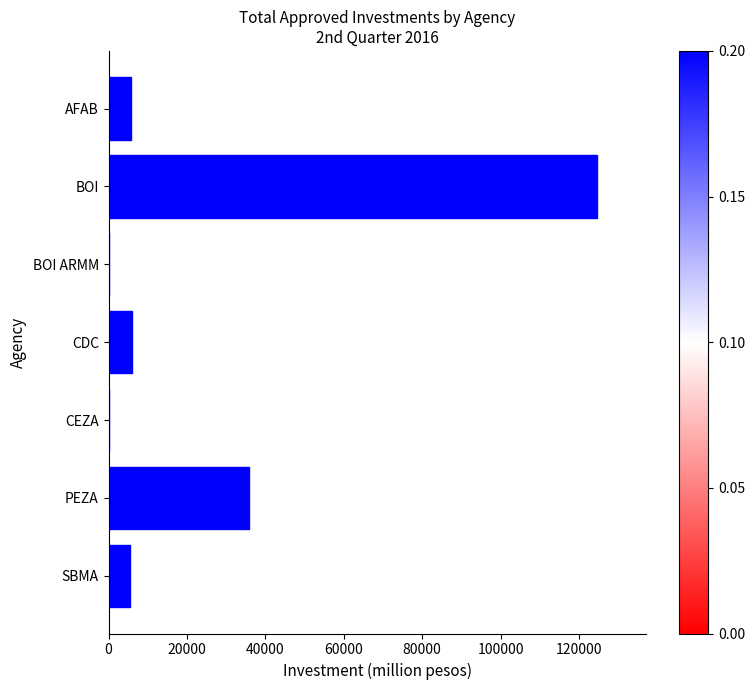

What is the approximate value at CDC?

6007.7